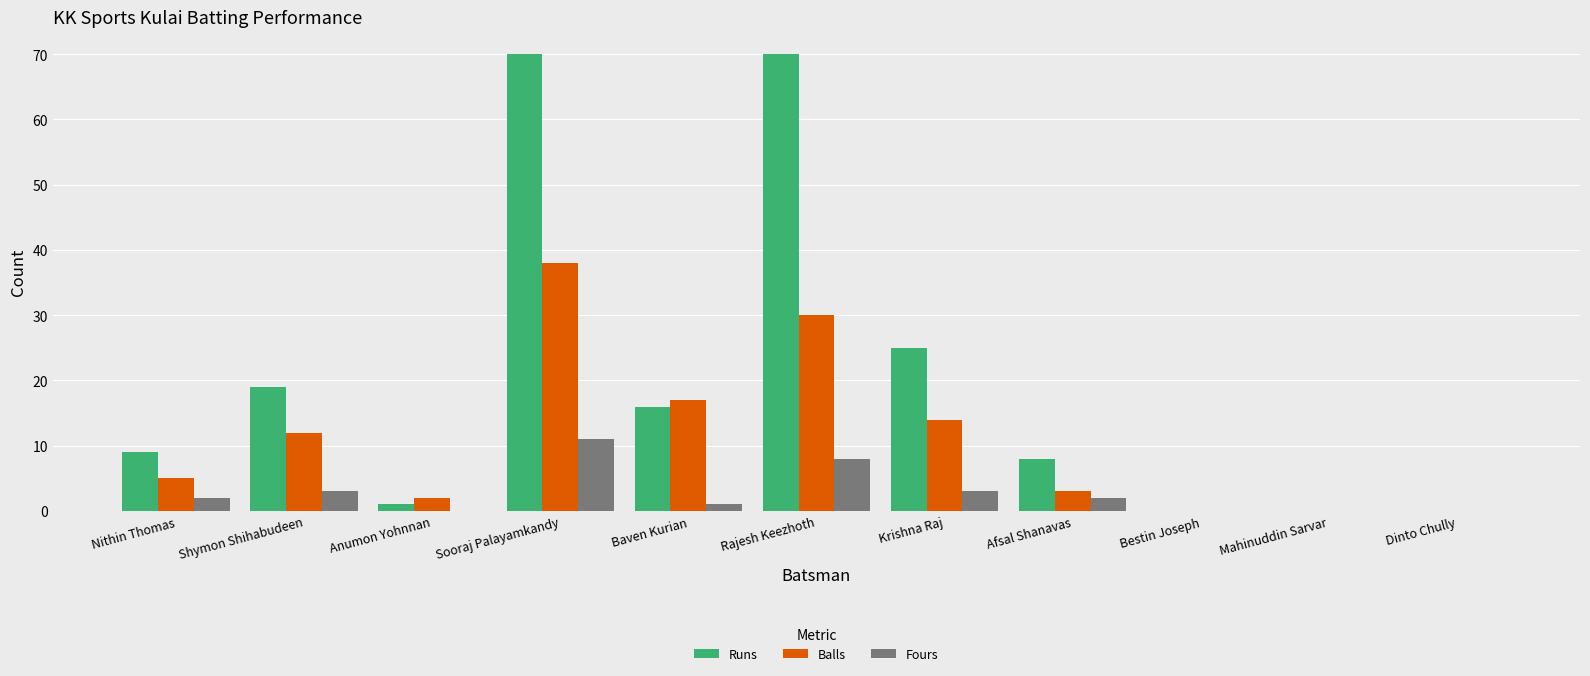

What is the highest value of the Balls series?

38